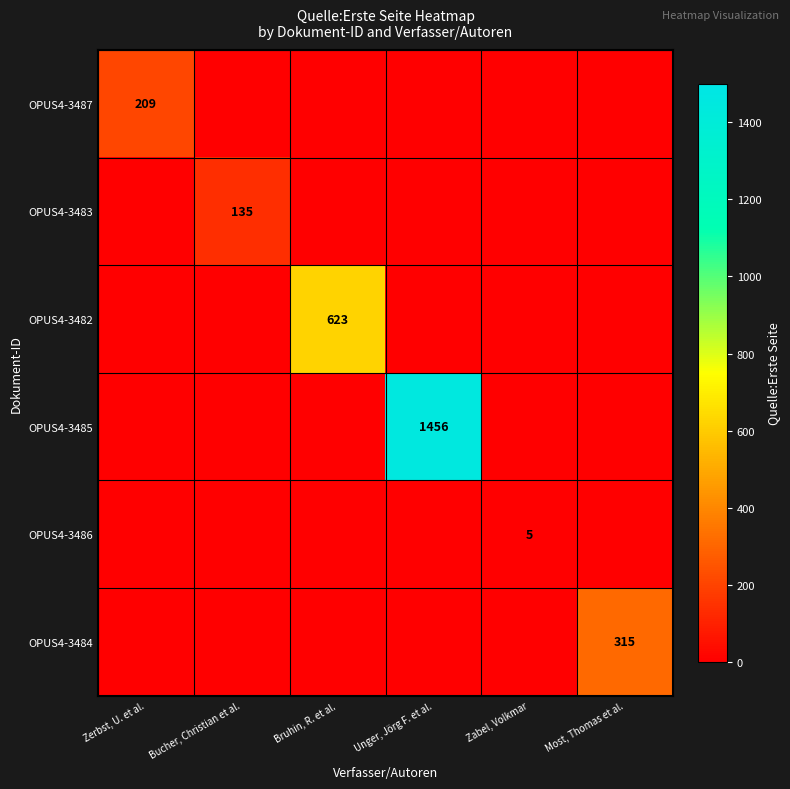

Is it true that OPUS4-3482 equals 0 at Unger, Jörg F. et al.?

True